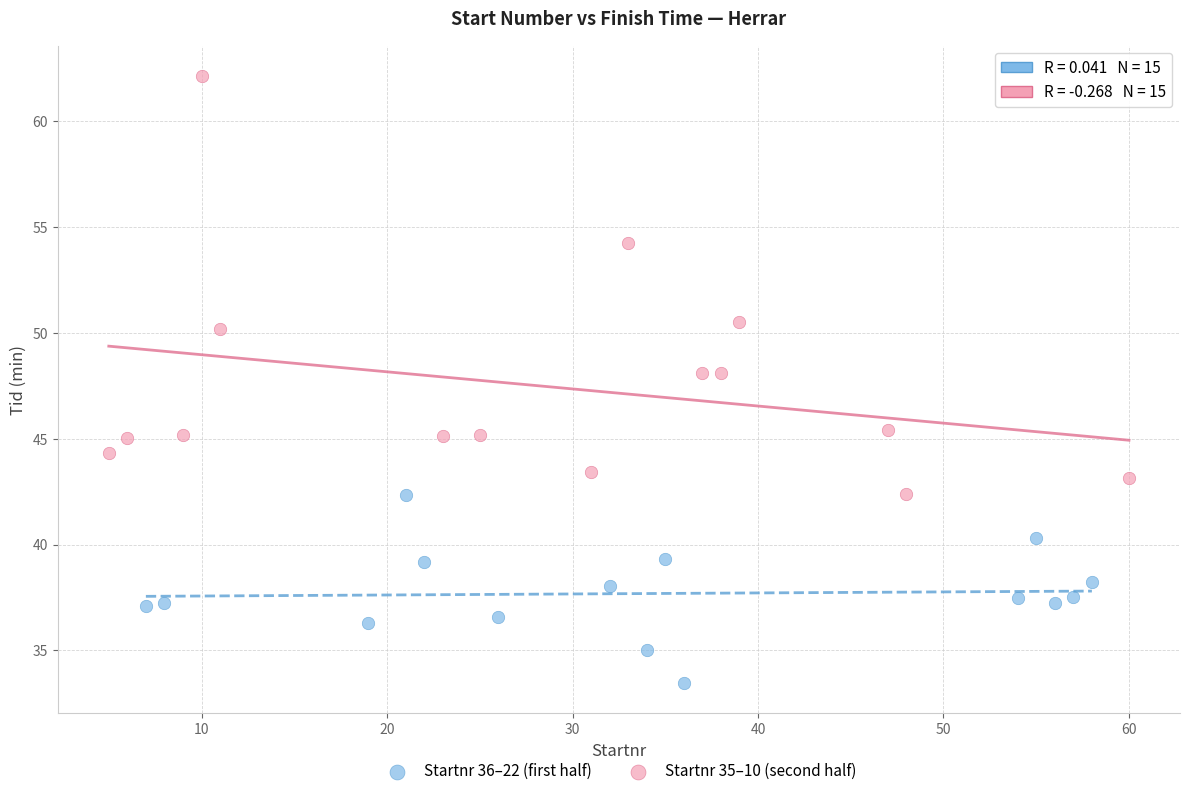

Which series reaches the minimum Y coordinate?

Startnr 36–22 (first half)